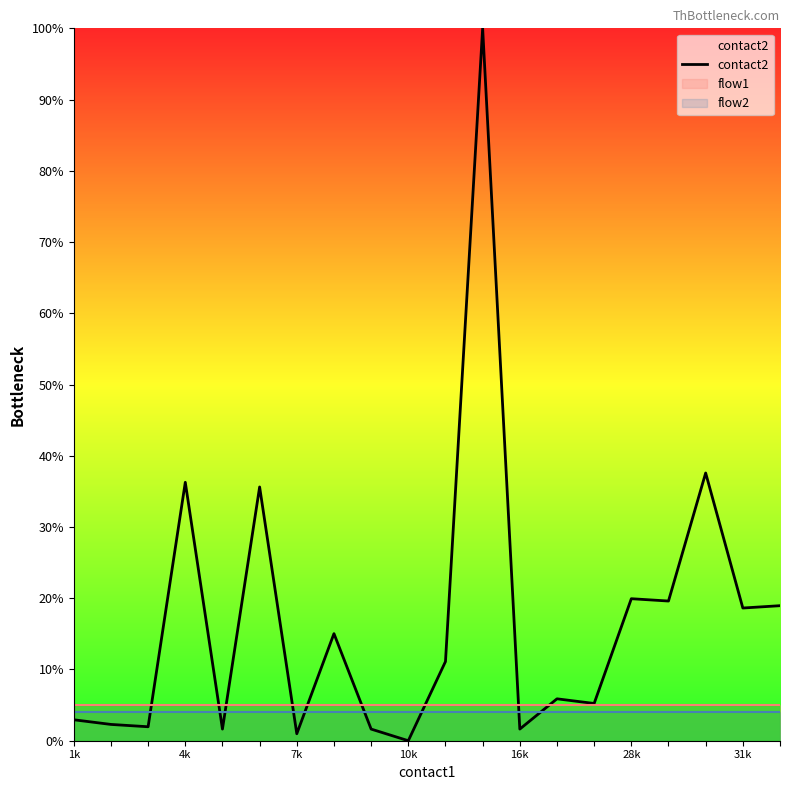

At which label is the value closest to 50?

17